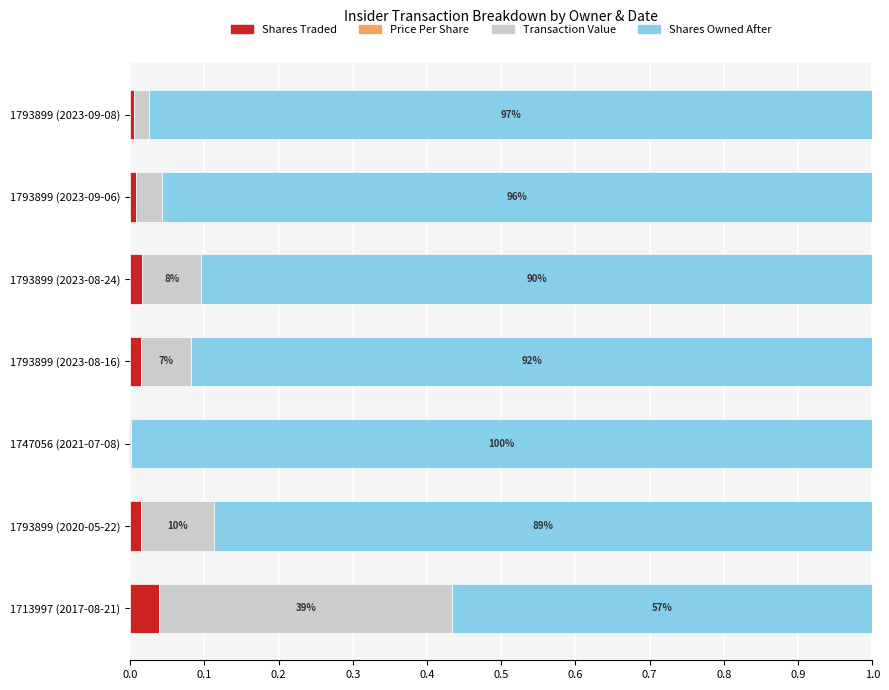

At which label does Shares Traded reach its peak?

1713997 (2017-08-21)